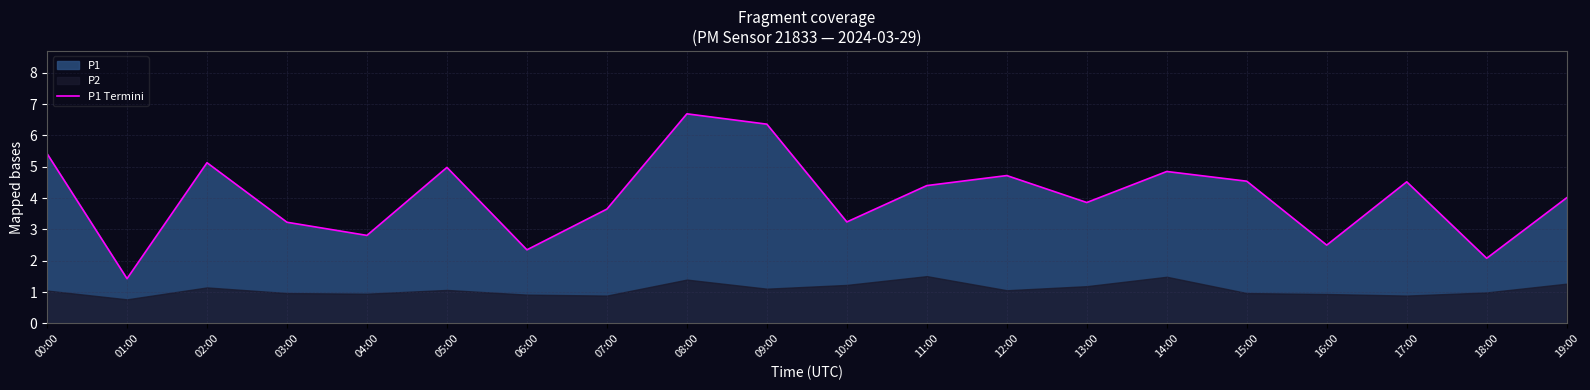

Rank the categories by value from lowest to highest.

01:00, 18:00, 06:00, 16:00, 04:00, 03:00, 10:00, 07:00, 13:00, 19:00, 11:00, 17:00, 15:00, 12:00, 14:00, 05:00, 02:00, 00:00, 09:00, 08:00